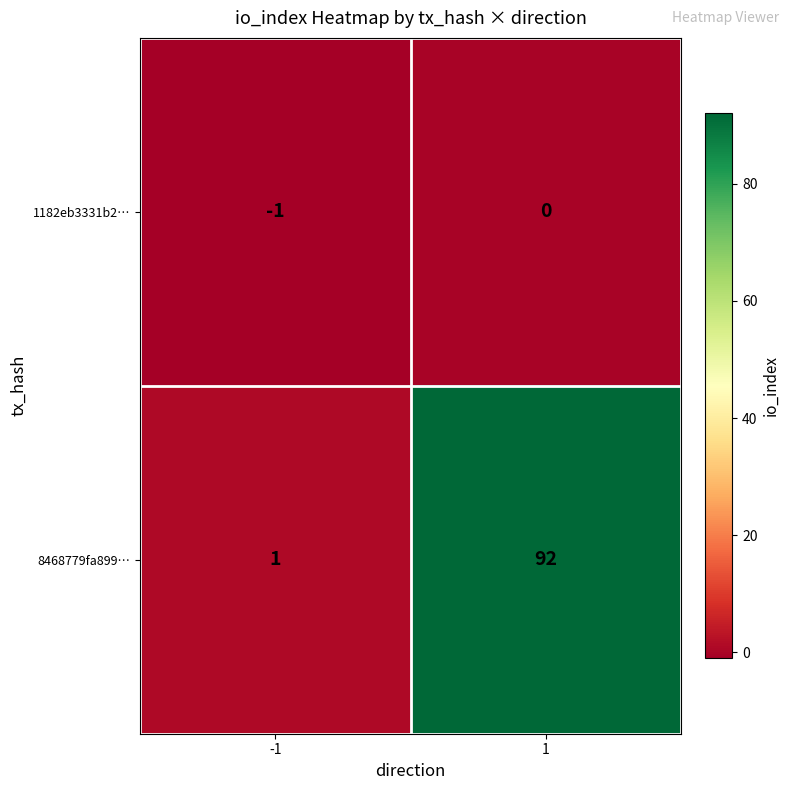

What is the highest value of the 8468779fa899… series?

92